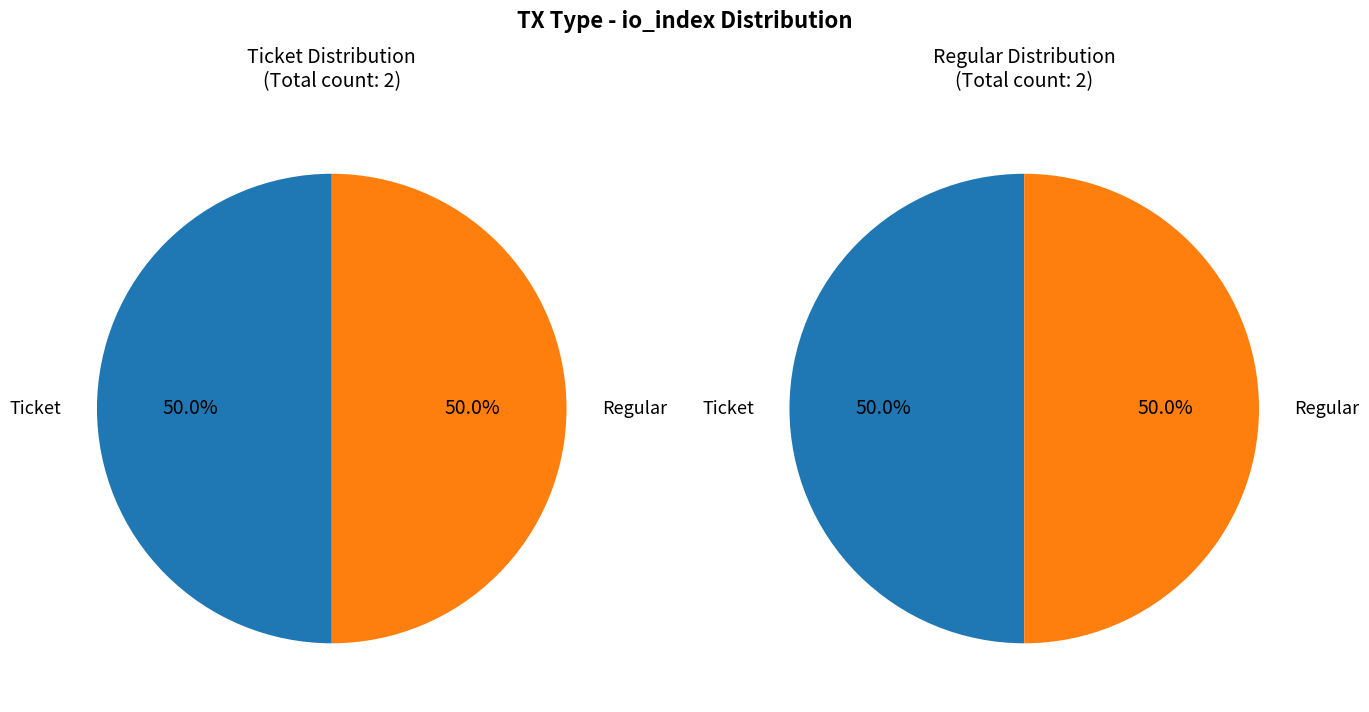

What is the majority slice?

Regular